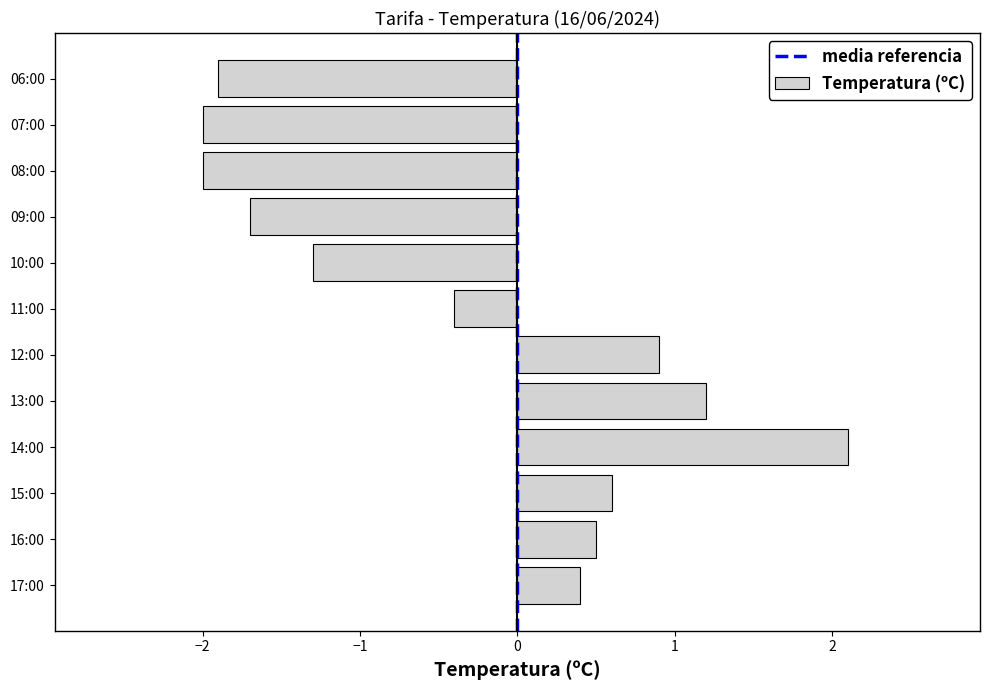

What is the change in value from 15:00 to 09:00?

-2.3